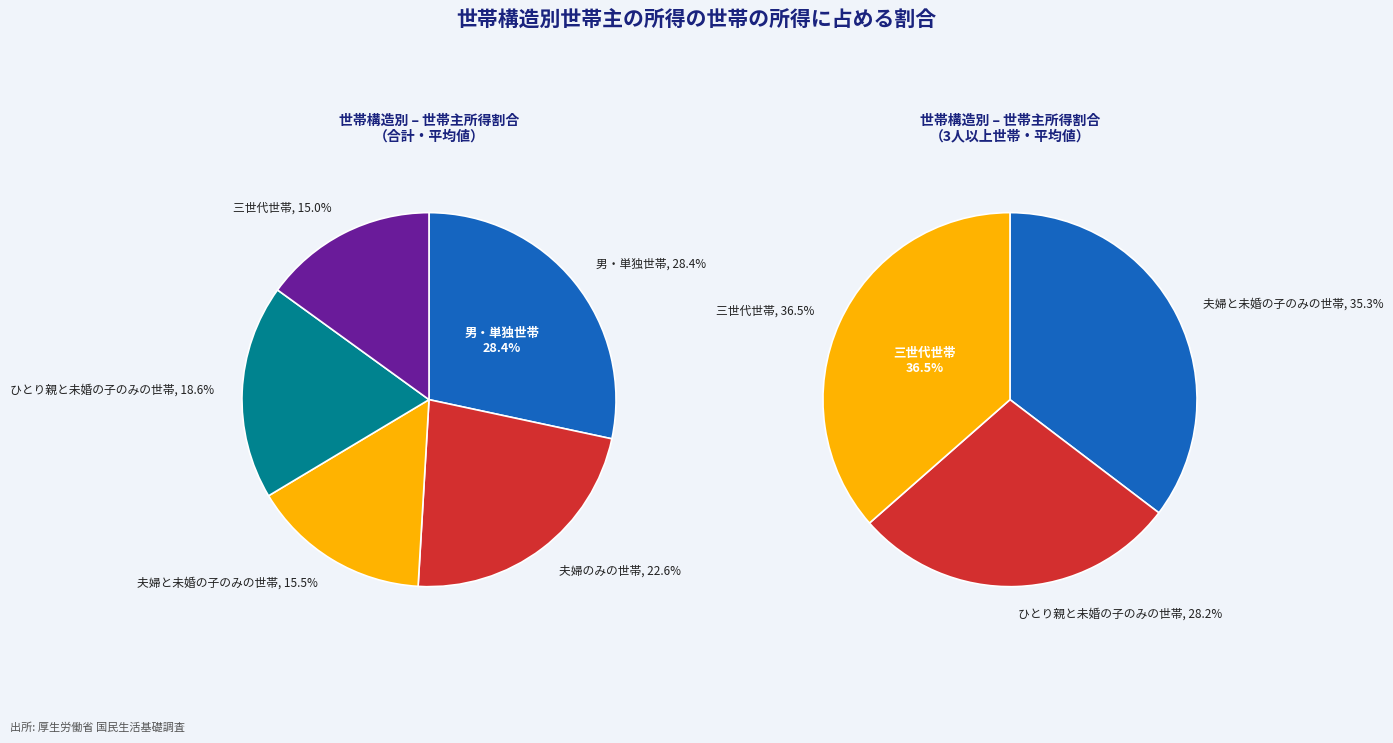

To the nearest percent, what portion does 男・単独世帯 represent?

28%